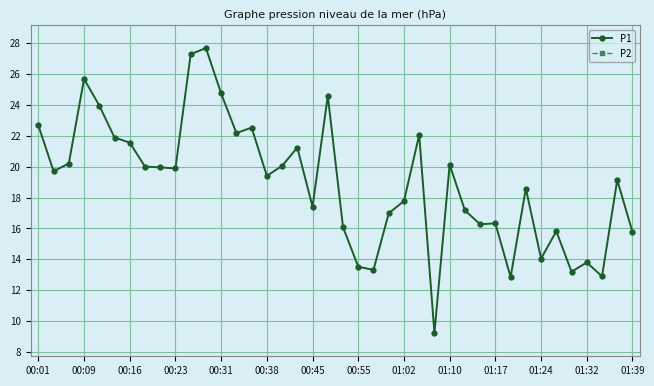

True or false: P1 has more than 0 points higher than both neighbors.

True